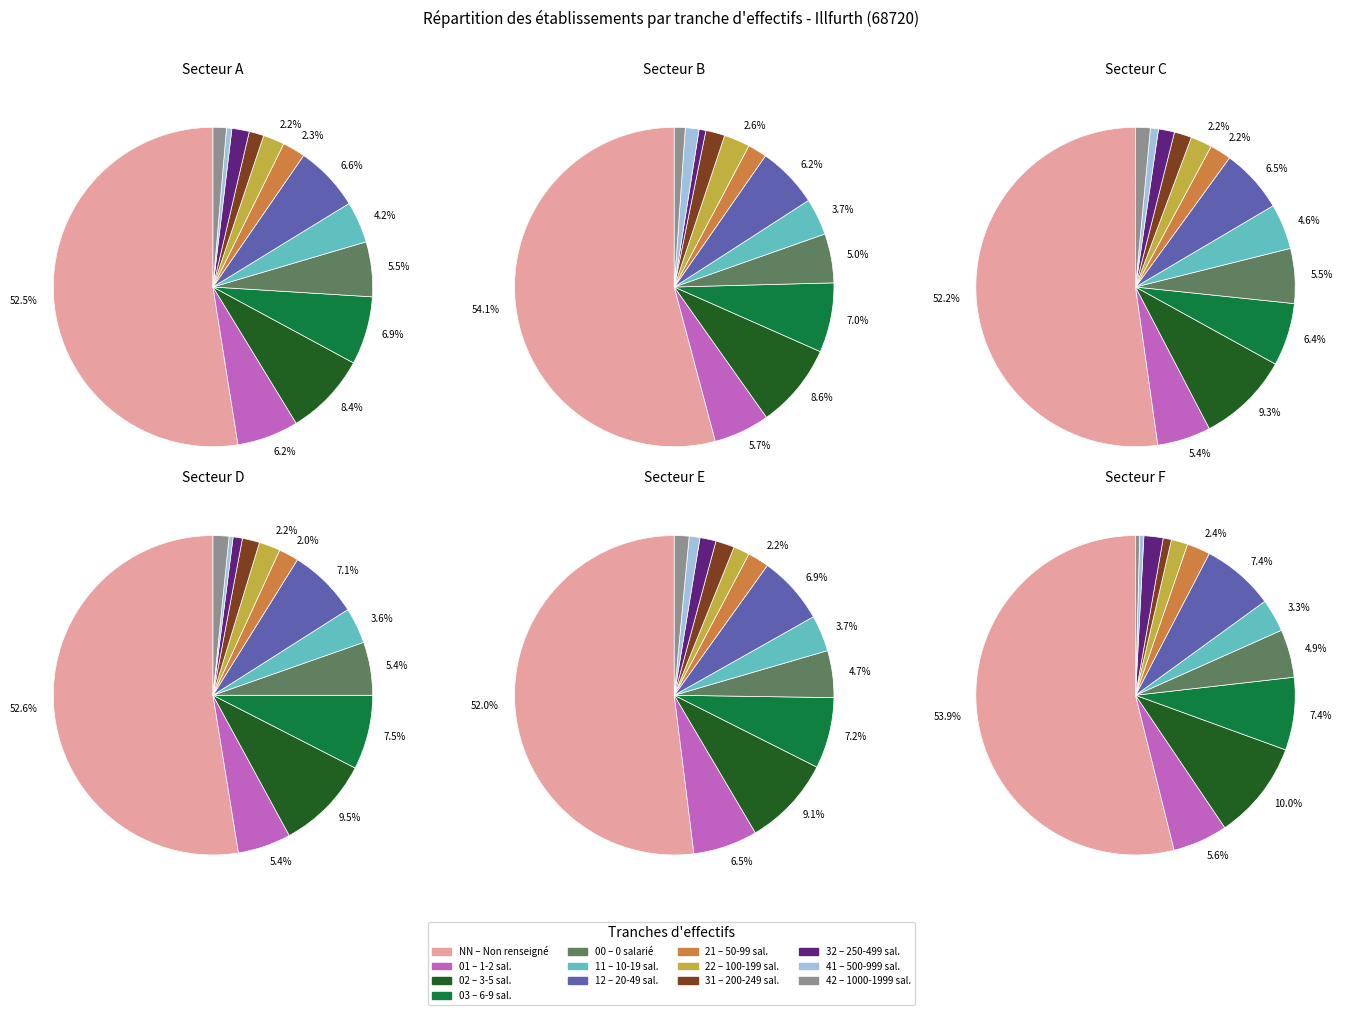

Rank the categories by value from lowest to highest.

41, 42, 32, 31, 22, 21, 11, 00, 01, 12, 03, 02, NN